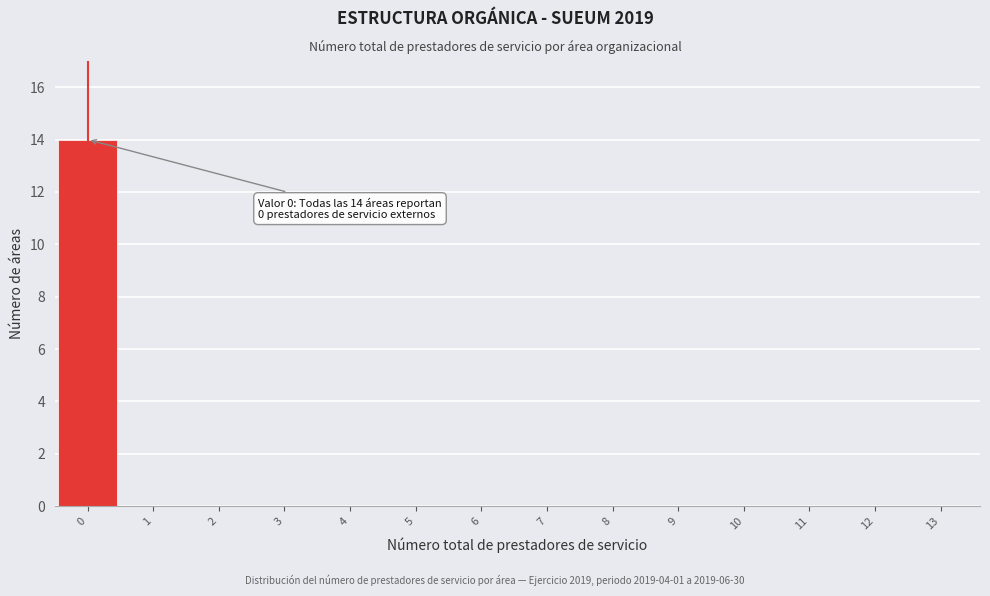

Reading left to right, what are all the values shown in this chart?

0=14	1=0	2=0	3=0	4=0	5=0	6=0	7=0	8=0	9=0	10=0	11=0	12=0	13=0